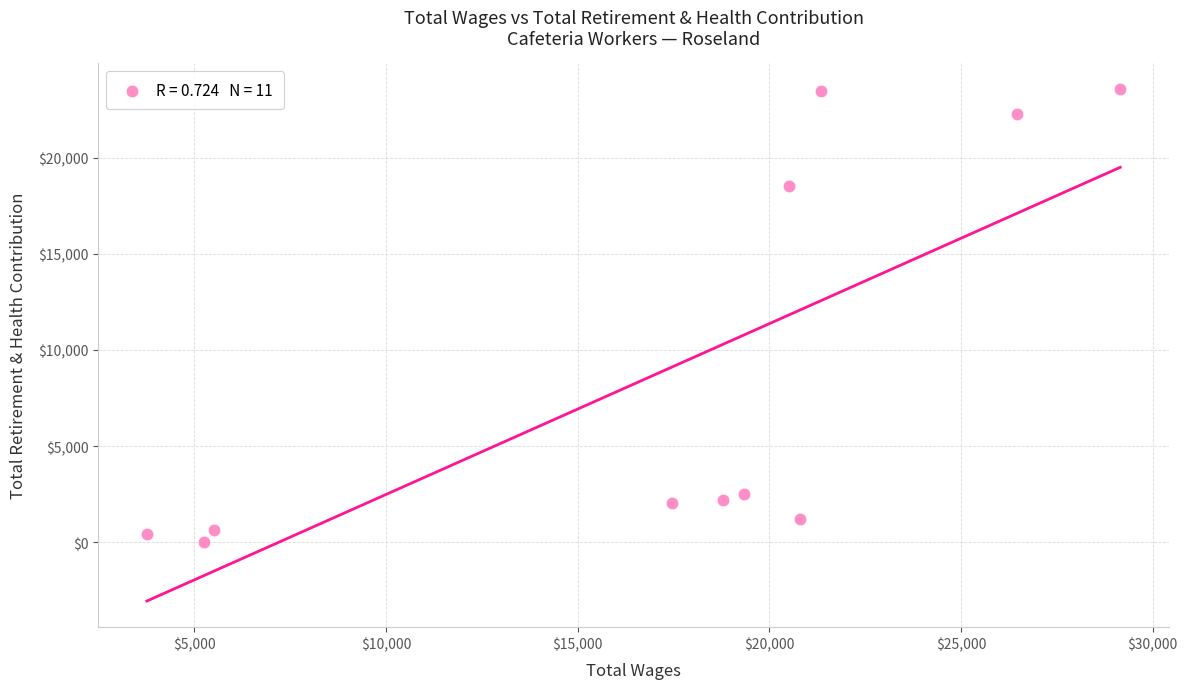

What Y value in the scatter plot is closest to 11793?

18545